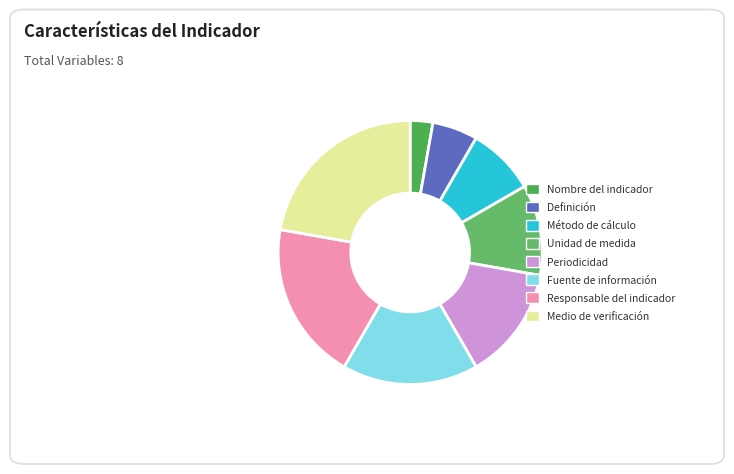

What is the change in value from Fuente de información to Medio de verificación?

+2